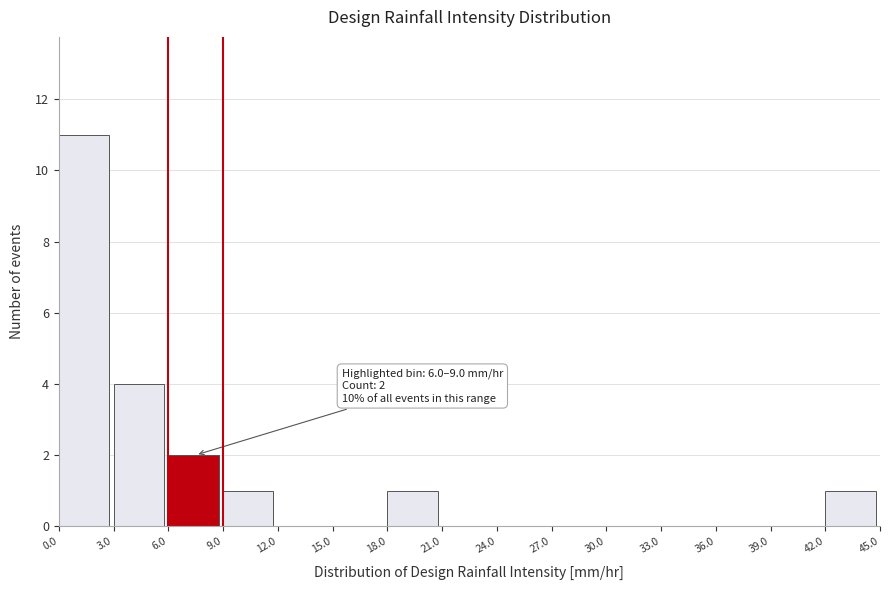

Which range on the x-axis has the tallest bar?

0.0 to 3.0